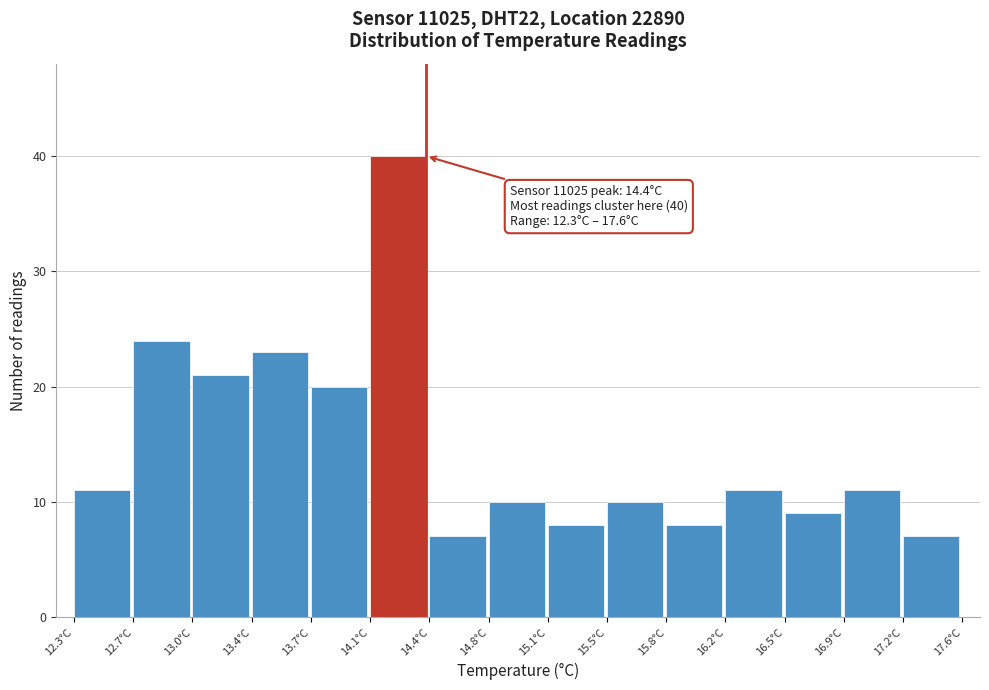

Which range on the x-axis has the tallest bar?

14.05 to 14.40